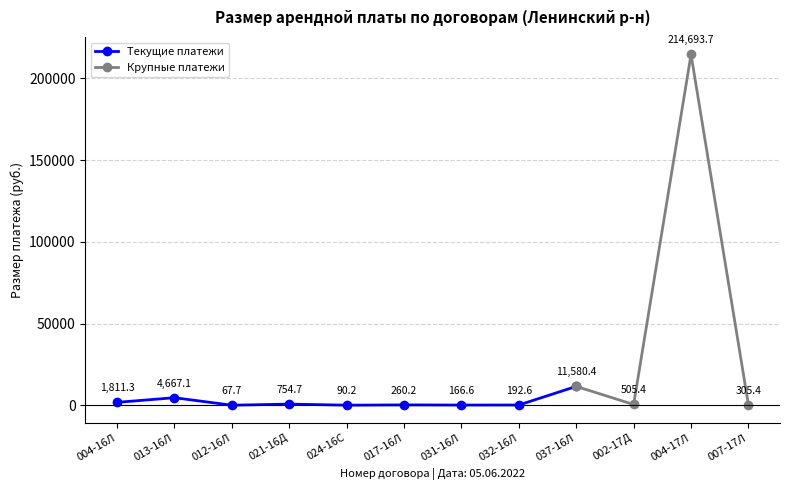

How many values in the Текущие платежи series are below 260?

4